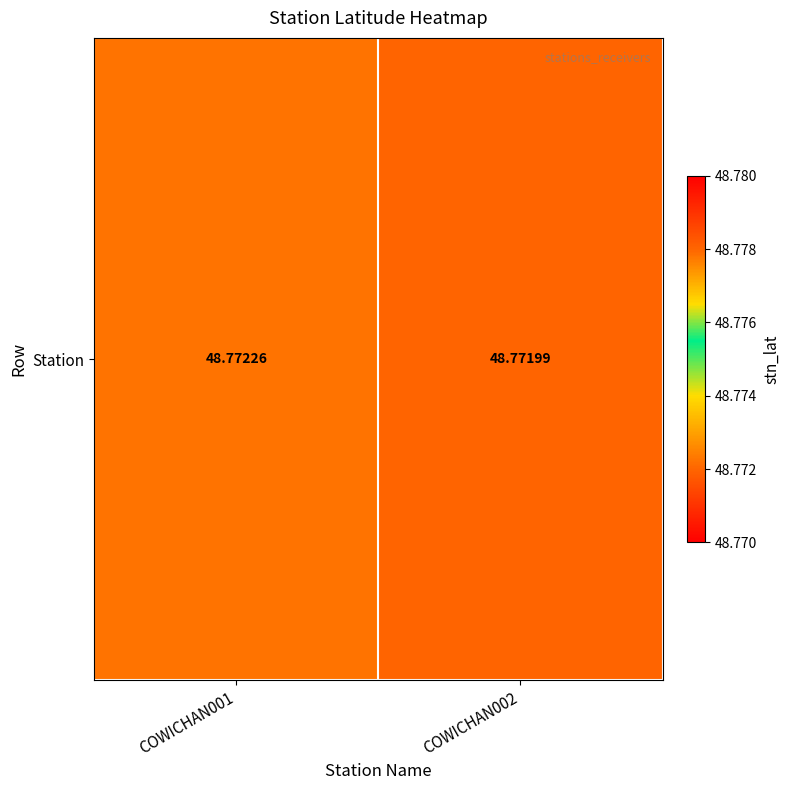

Which category has the highest value across all series?

COWICHAN001